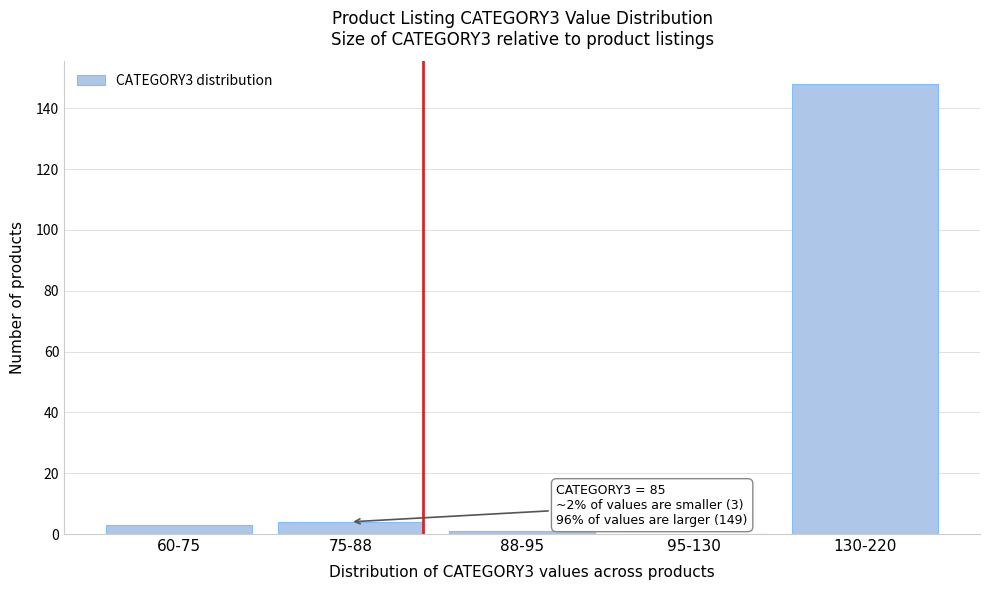

Reading left to right, list all the values displayed in this chart.

60-75=3	75-88=4	88-95=1	95-130=0	130-220=148